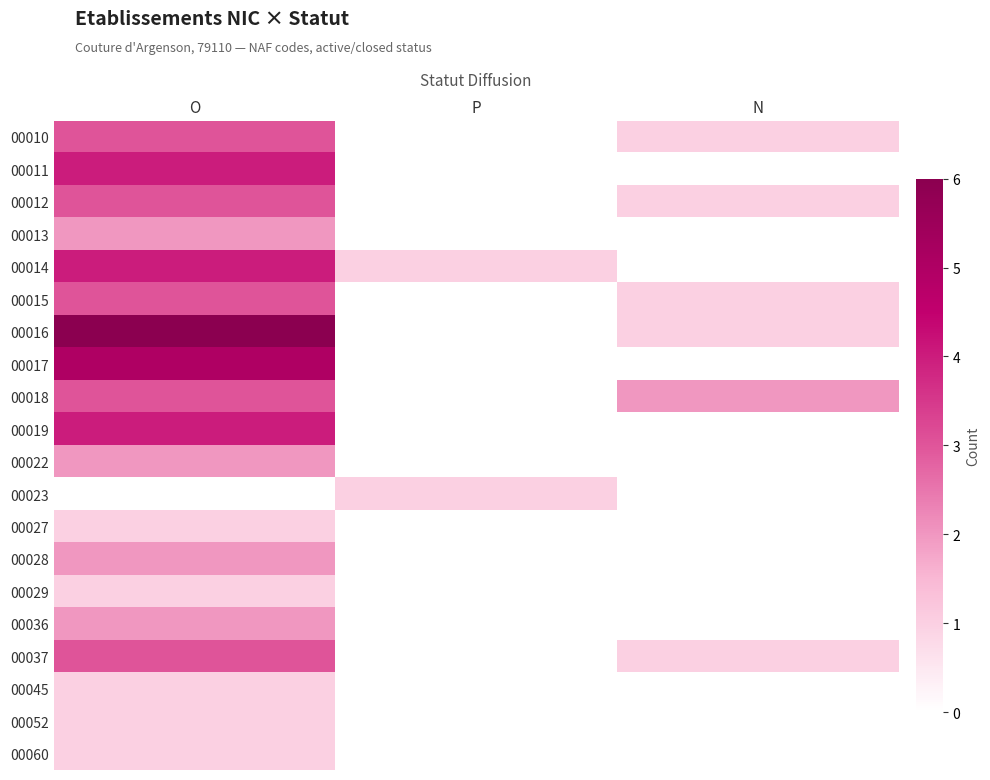

Reading right to left, transcribe all the data shown in this chart.

00010: N=1	P=0	O=3
00011: N=0	P=0	O=4
00012: N=1	P=0	O=3
00013: N=0	P=0	O=2
00014: N=0	P=1	O=4
00015: N=1	P=0	O=3
00016: N=1	P=0	O=6
00017: N=0	P=0	O=5
00018: N=2	P=0	O=3
00019: N=0	P=0	O=4
00022: N=0	P=0	O=2
00023: N=0	P=1	O=0
00027: N=0	P=0	O=1
00028: N=0	P=0	O=2
00029: N=0	P=0	O=1
00036: N=0	P=0	O=2
00037: N=1	P=0	O=3
00045: N=0	P=0	O=1
00052: N=0	P=0	O=1
00060: N=0	P=0	O=1